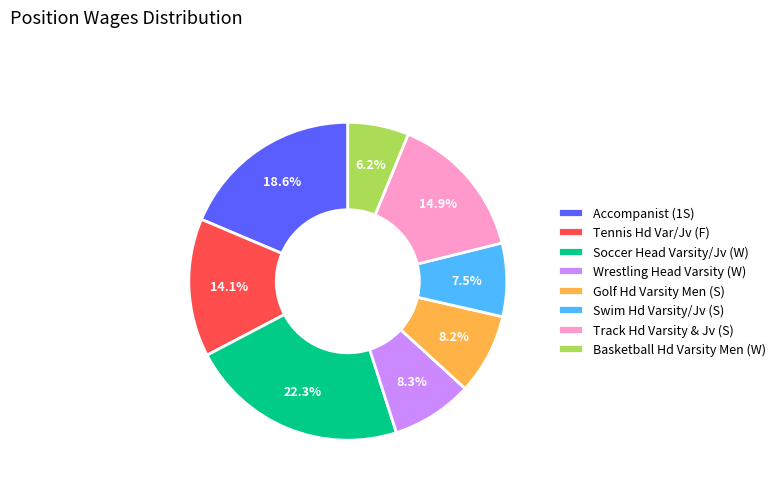

To the nearest percent, what is the average slice percentage?

12%